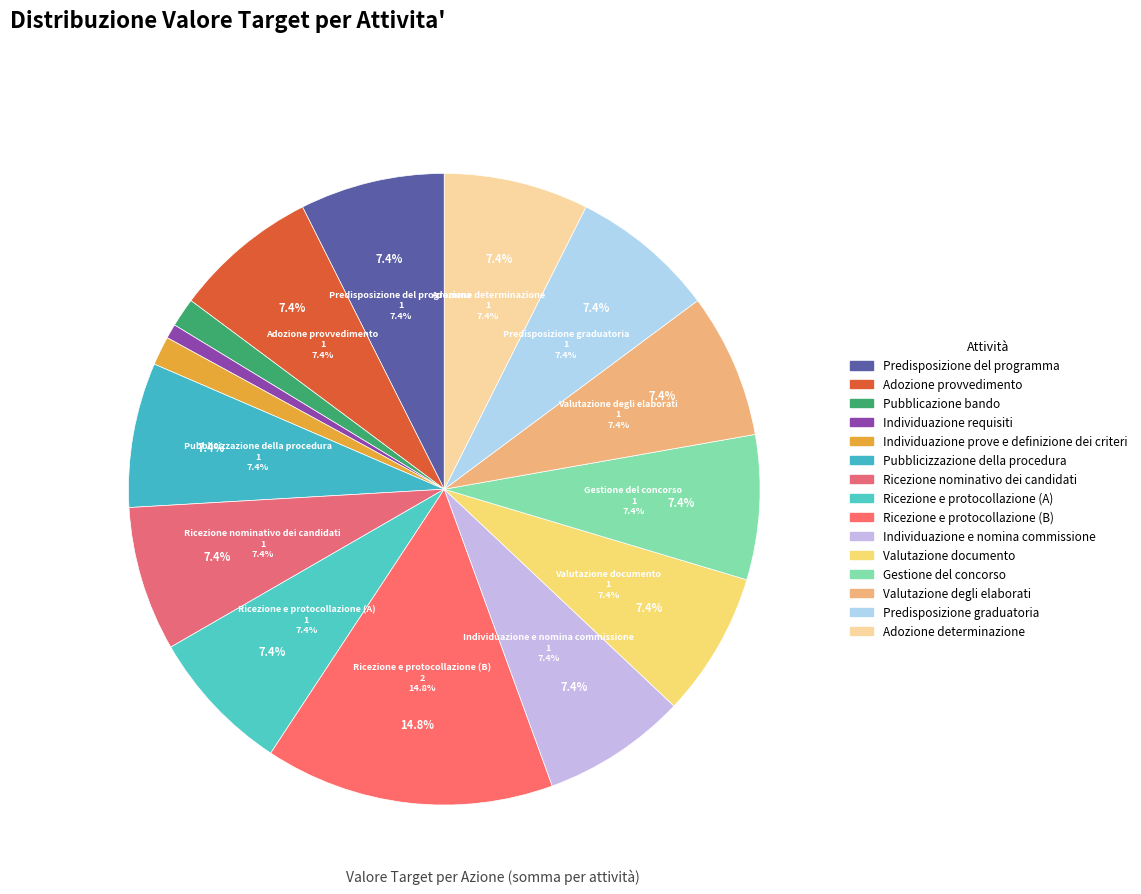

To the nearest percent, what portion does Ricezione e protocollazione (A) represent?

7%